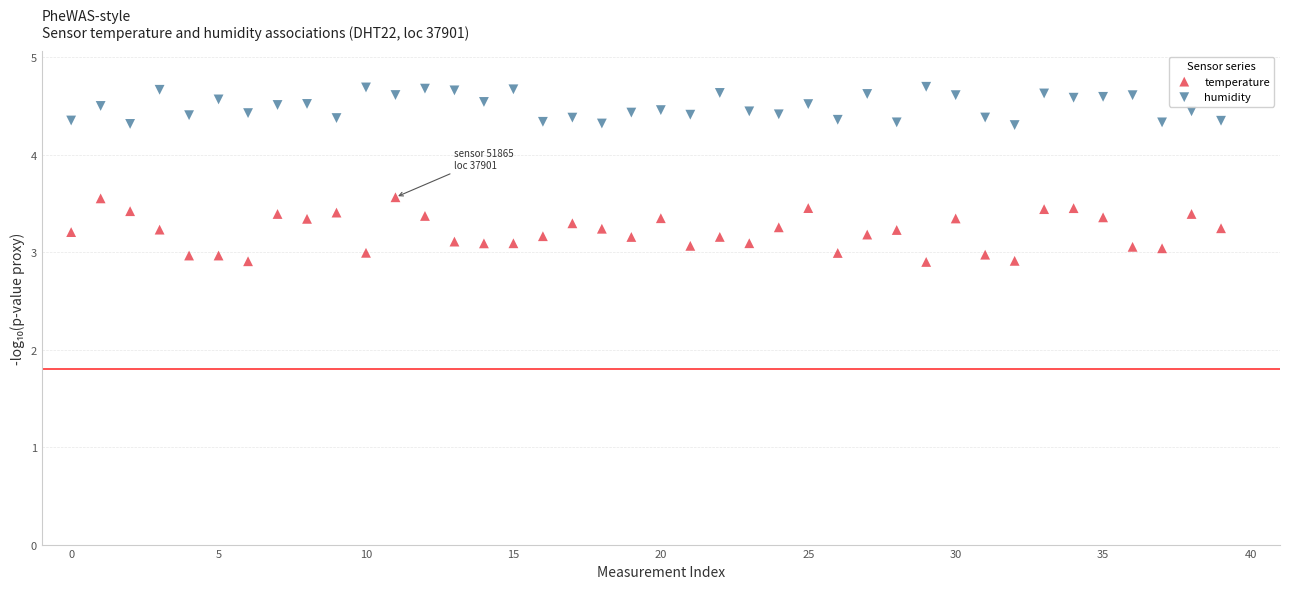

Across all data points, what is the range of Y values (max minus min)?

1.8